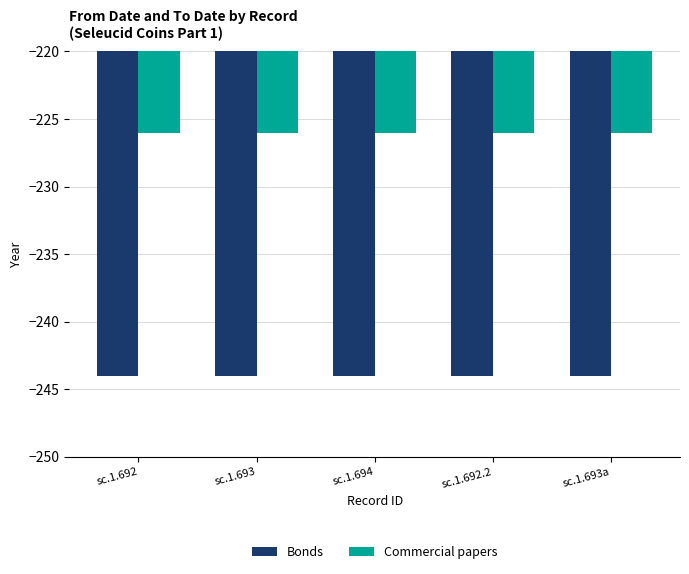

True or false: Commercial papers has a value of -146 at sc.1.692.2.

False